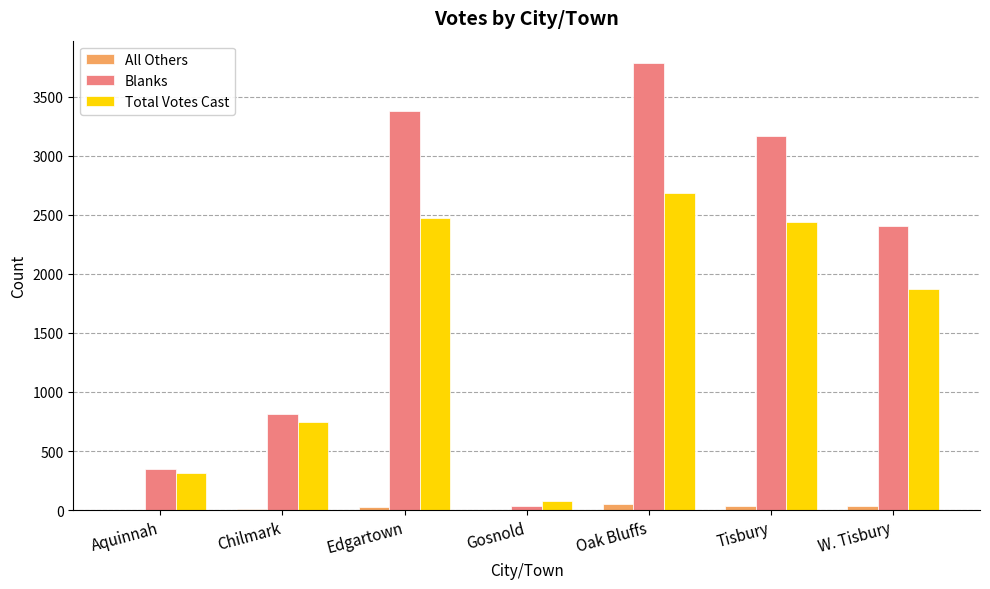

What is the maximum value shown in the chart?

3785